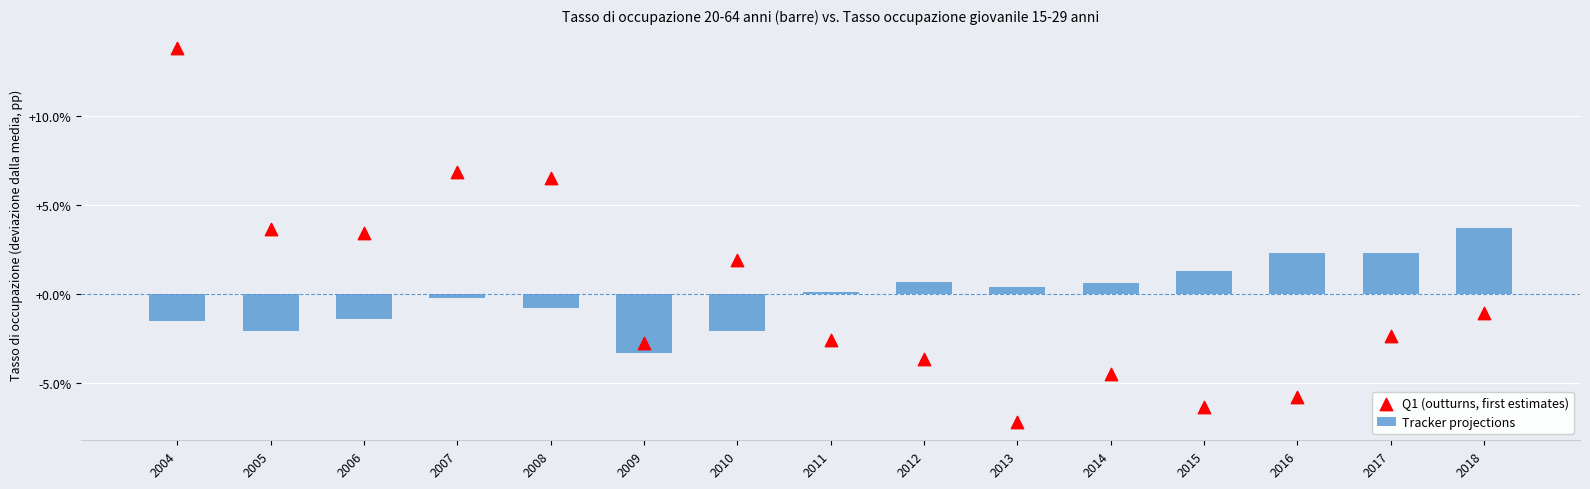

At which category is the sum across all series the highest?

2004